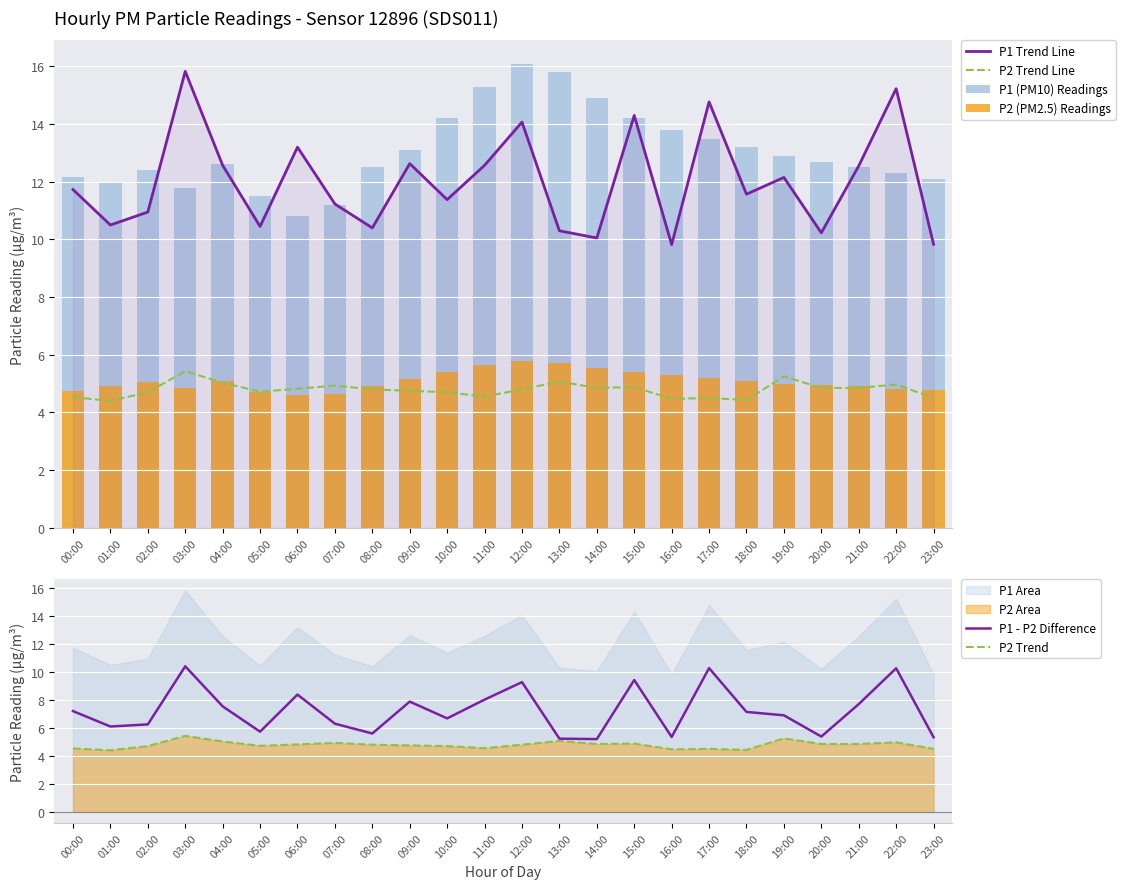

Reading left to right, extract all data points from this chart.

P1 Trend Line: 11.7	10.5	10.9	15.8	12.6	10.4	13.2	11.2	10.4	12.6	11.4	12.6	14.1	10.3	10.1	14.3	9.8	14.8	11.6	12.2	10.2	12.6	15.2	9.8
P2 Trend Line: 4.5	4.4	4.7	5.4	5.0	4.7	4.8	4.9	4.8	4.8	4.7	4.5	4.8	5.1	4.8	4.9	4.5	4.5	4.4	5.2	4.8	4.8	5.0	4.5
P1 (PM10) Readings: 12.2	11.9	12.4	11.8	12.6	11.5	10.8	11.2	12.5	13.1	14.2	15.3	16.1	15.8	14.9	14.2	13.8	13.5	13.2	12.9	12.7	12.5	12.3	12.1
P2 (PM2.5) Readings: 4.8	4.9	5.0	4.8	5.1	4.7	4.6	4.7	4.9	5.2	5.4	5.7	5.8	5.7	5.5	5.4	5.3	5.2	5.1	5.0	5.0	4.9	4.8	4.8
P1 - P2 Difference: 7.2	6.1	6.2	10.4	7.5	5.7	8.4	6.3	5.6	7.9	6.7	8.0	9.3	5.2	5.2	9.4	5.4	10.3	7.1	6.9	5.4	7.7	10.3	5.3
P2 Trend: 4.5	4.4	4.7	5.4	5.0	4.7	4.8	4.9	4.8	4.8	4.7	4.5	4.8	5.1	4.8	4.9	4.5	4.5	4.4	5.2	4.8	4.8	5.0	4.5